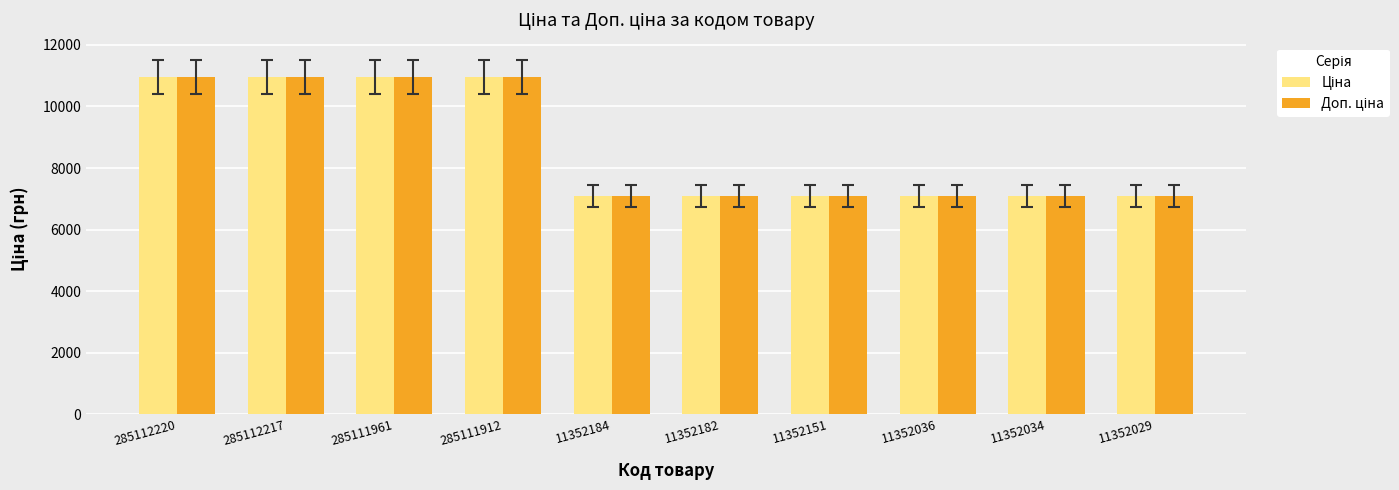

What is the total value across all series at 285111912?

21903.9